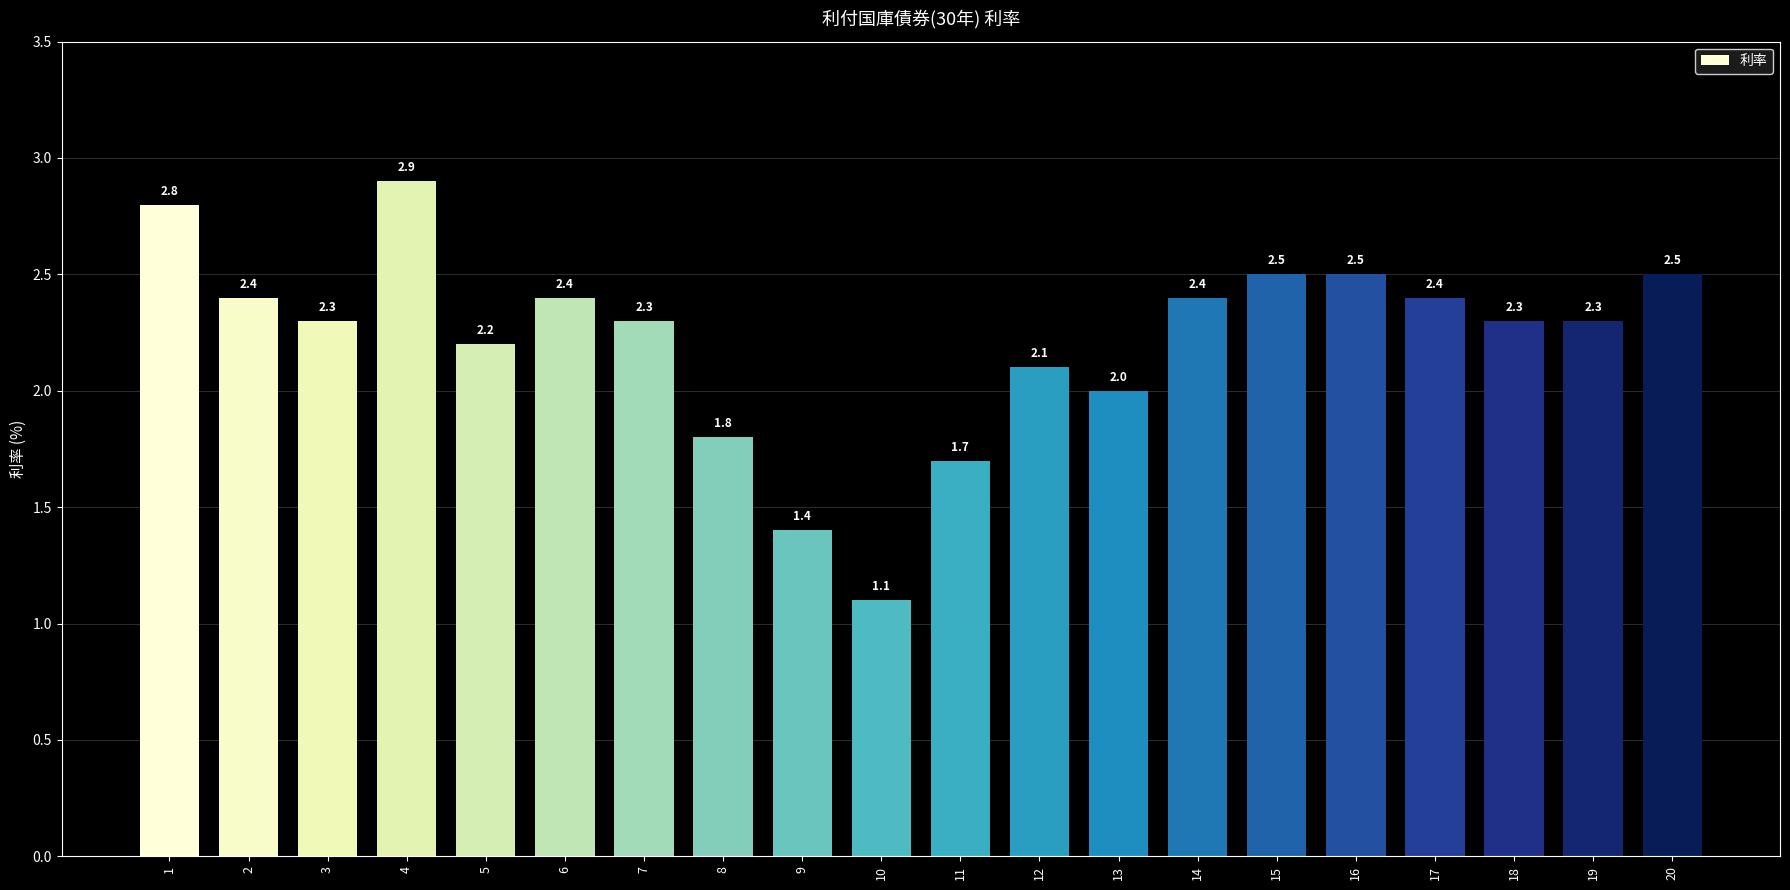

Are the bars horizontal?

No